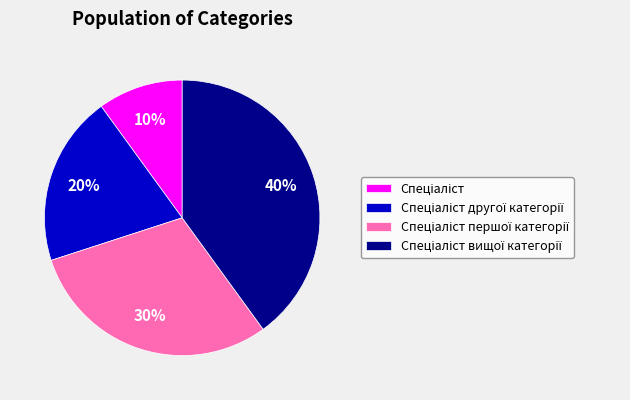

To the nearest percent, what is the difference between the largest and smallest slice percentages?

30%